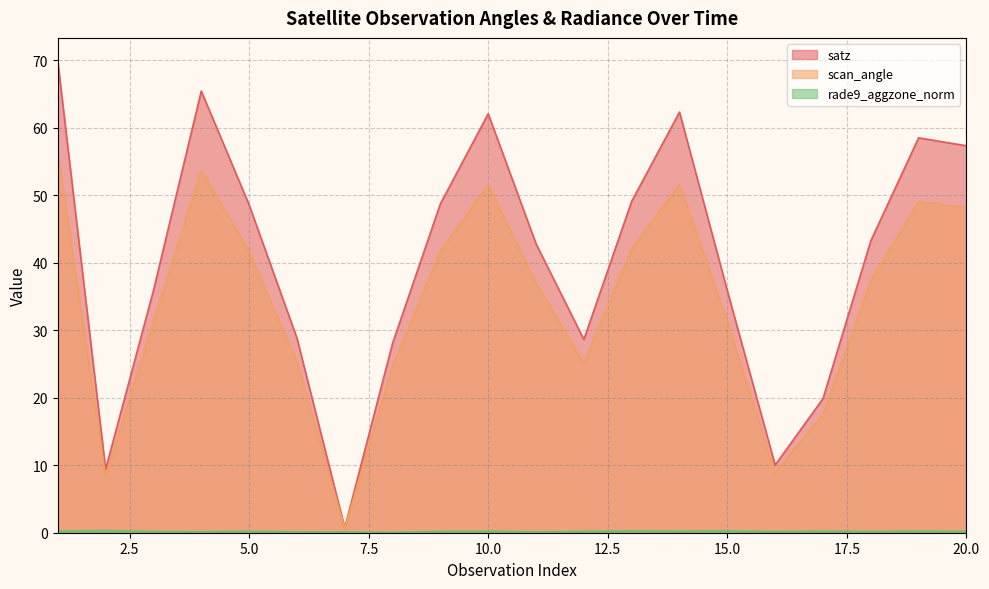

Which series changed the most between 9 and 20?

satz